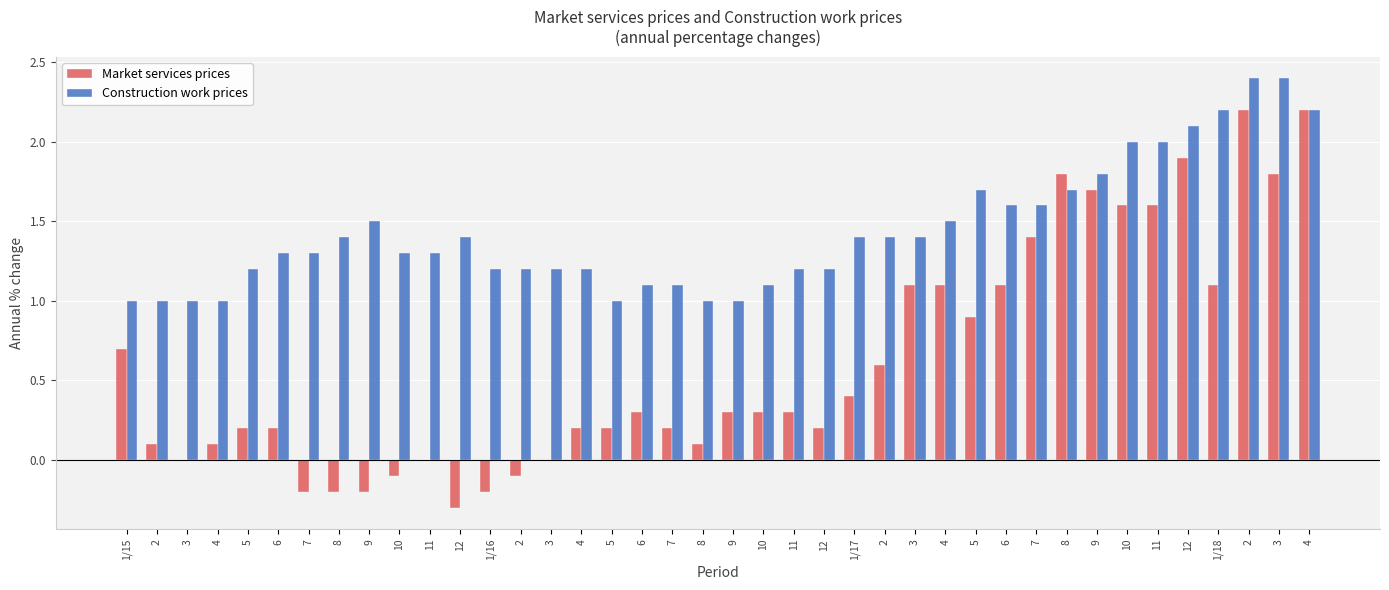

How many groups of bars are there?

40